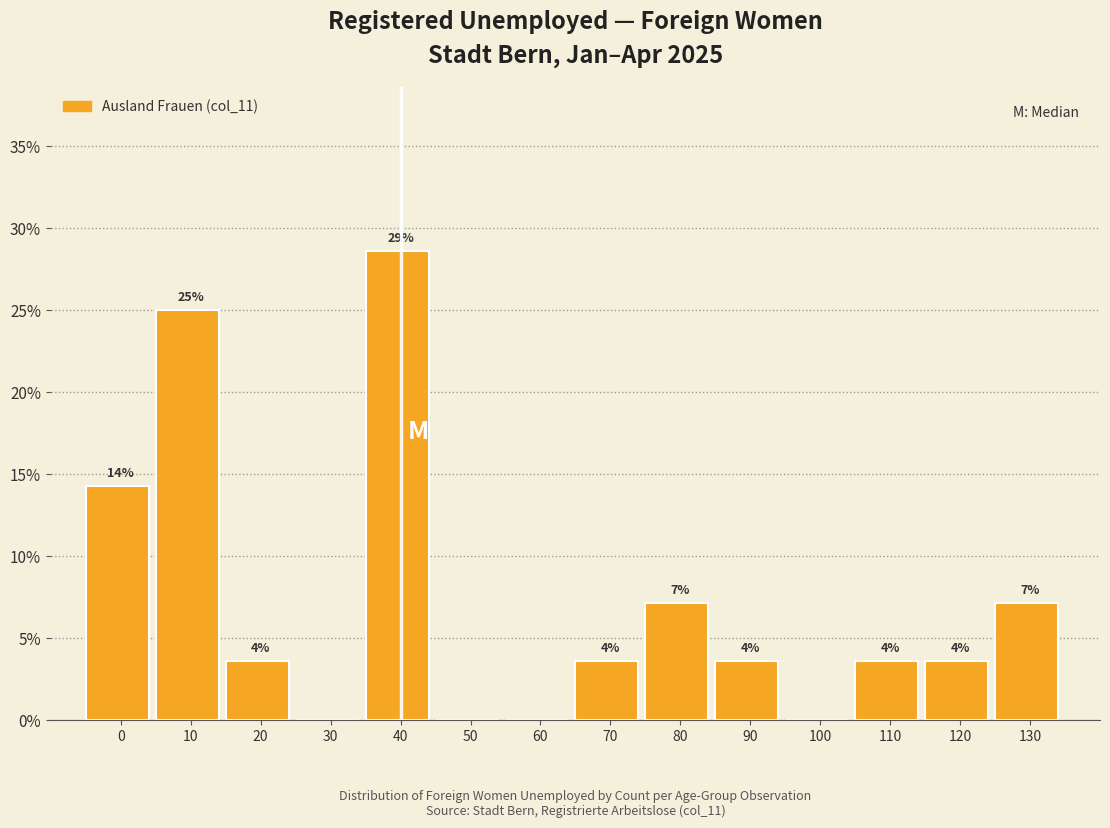

Are the bars horizontal?

No